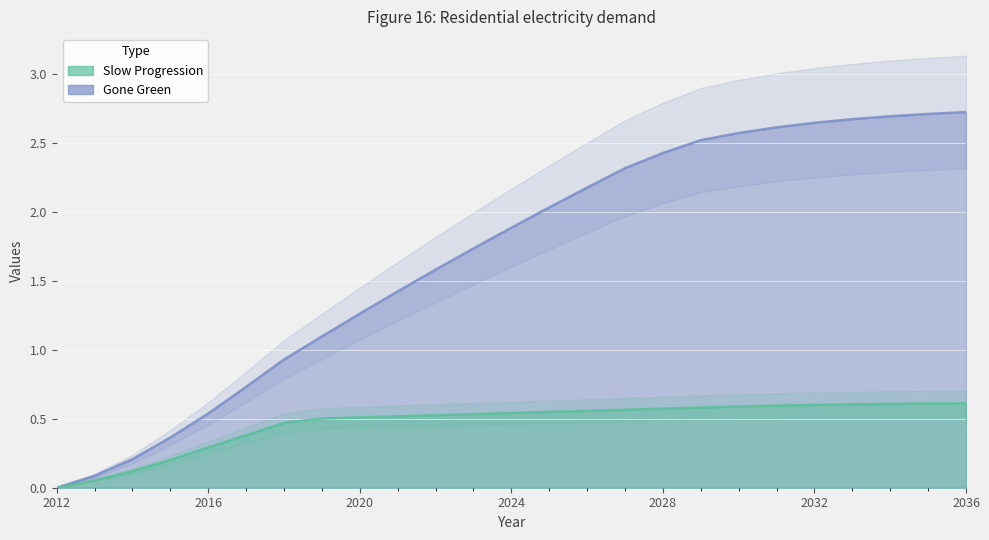

Reading left to right, what are all the values shown in this chart?

Slow Progression: 0.0	0.1	0.1	0.2	0.3	0.4	0.5	0.5	0.5	0.5	0.5	0.5	0.5	0.5	0.6	0.6	0.6	0.6	0.6	0.6	0.6	0.6	0.6	0.6	0.6
Gone Green: 0.0	0.1	0.2	0.4	0.5	0.7	0.9	1.1	1.3	1.4	1.6	1.7	1.9	2.0	2.2	2.3	2.4	2.5	2.6	2.6	2.6	2.7	2.7	2.7	2.7